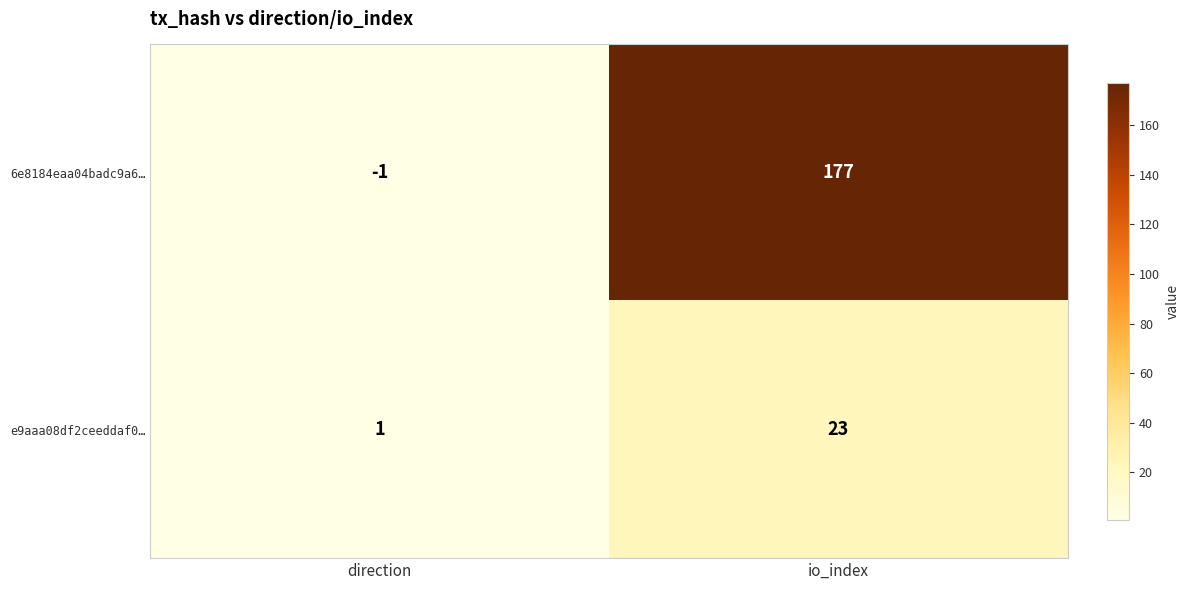

List the series in order of their overall mean, lowest first.

e9aaa08df2ceeddaf0…, 6e8184eaa04badc9a6…